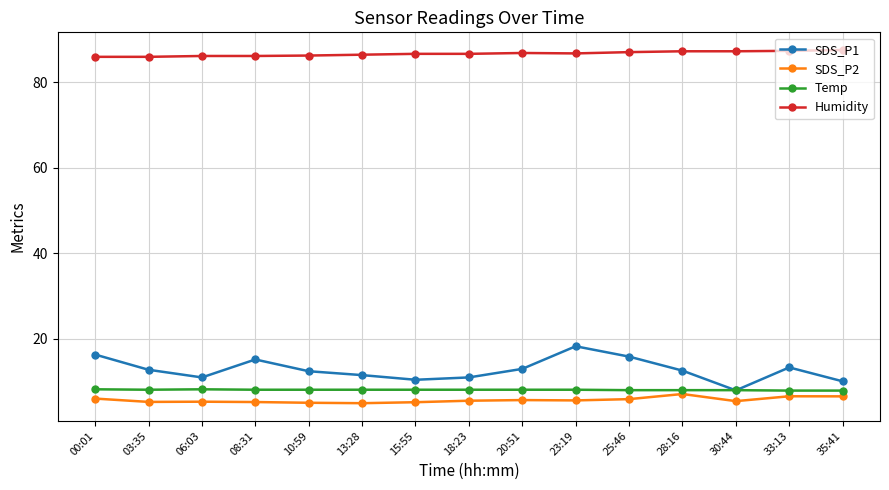

Count the number of data series in this chart.

4